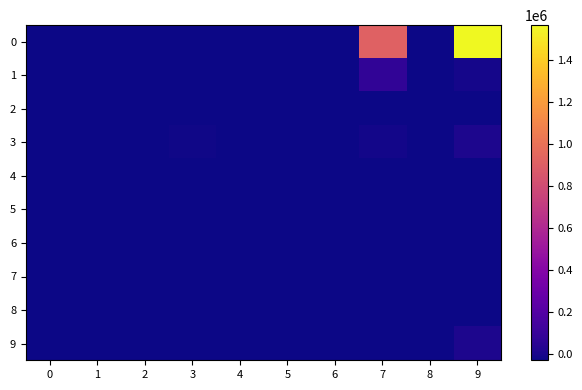

At how many categories does at least one series exceed 467389?

2